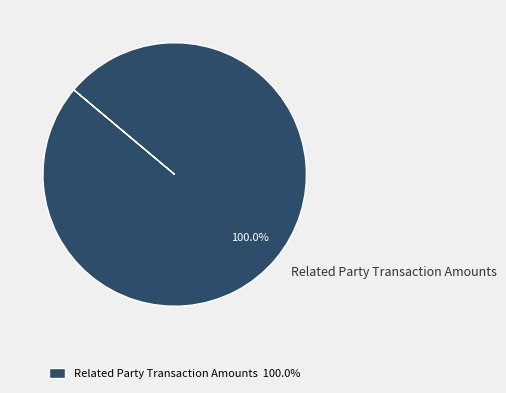

Is there a majority slice in this chart?

Yes